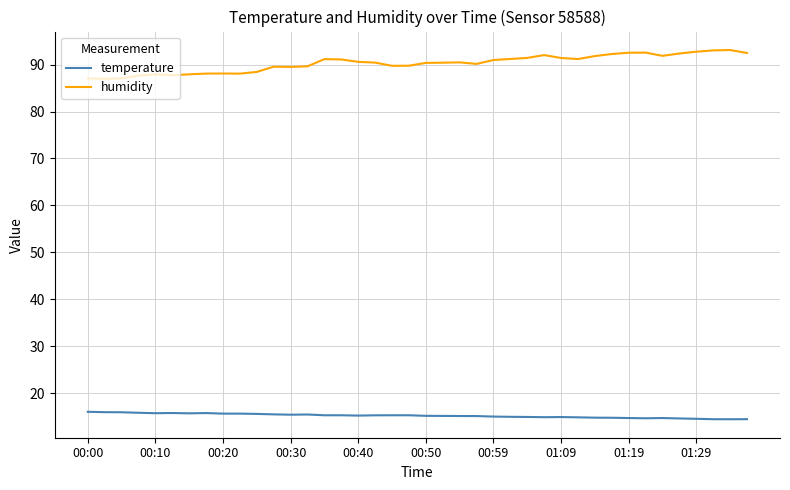

Does the chart have visible grid lines?

Yes